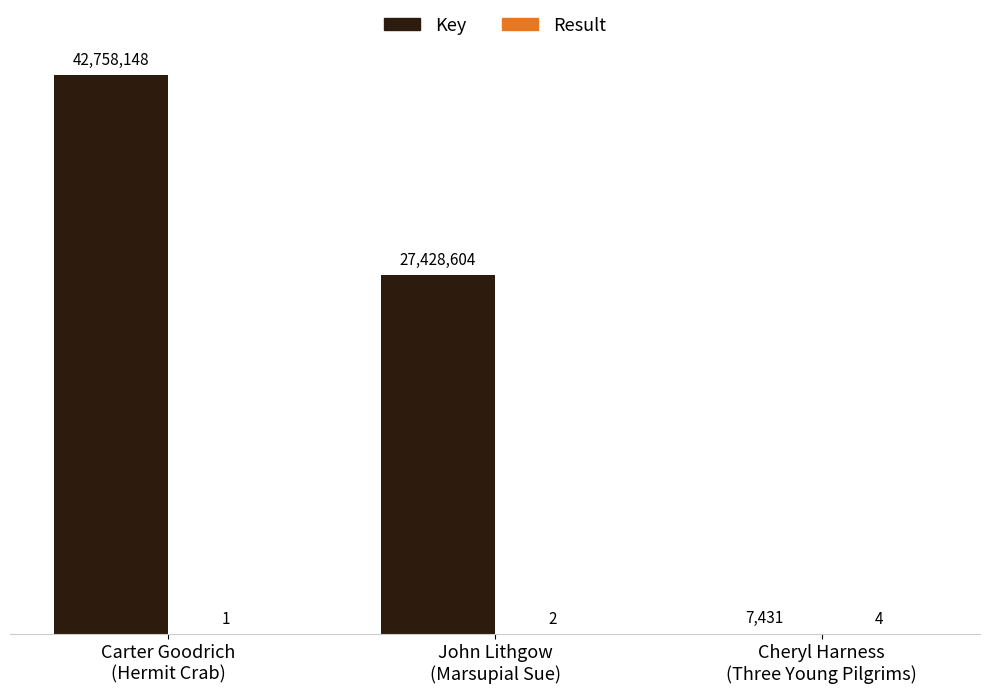

What is the greatest value displayed?

42758148